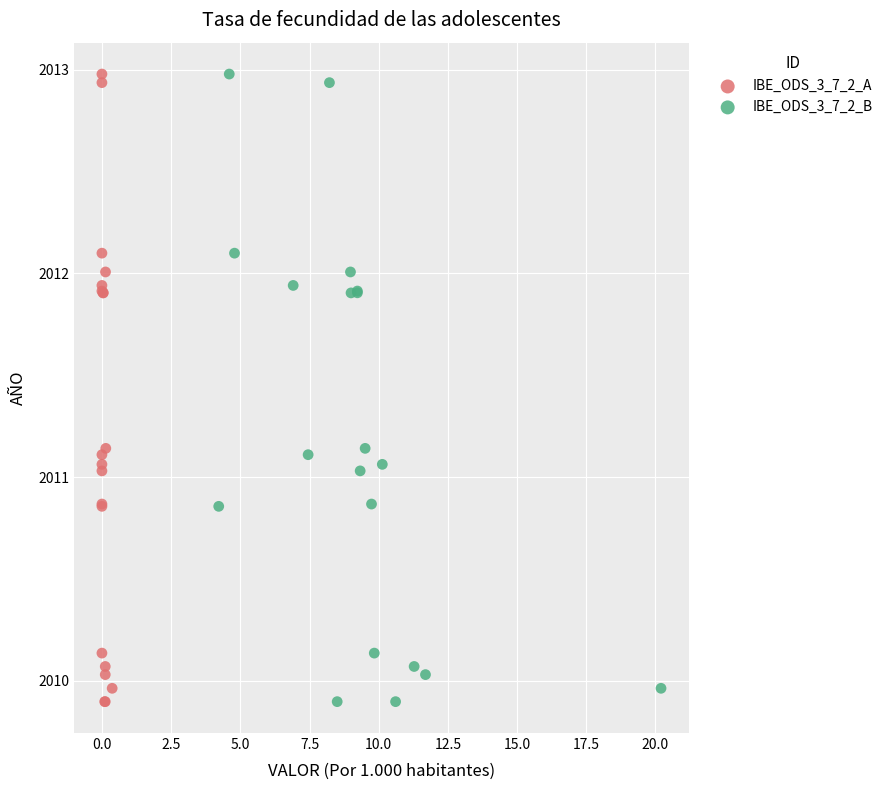

What are all the series names shown in the legend?

IBE_ODS_3_7_2_A, IBE_ODS_3_7_2_B